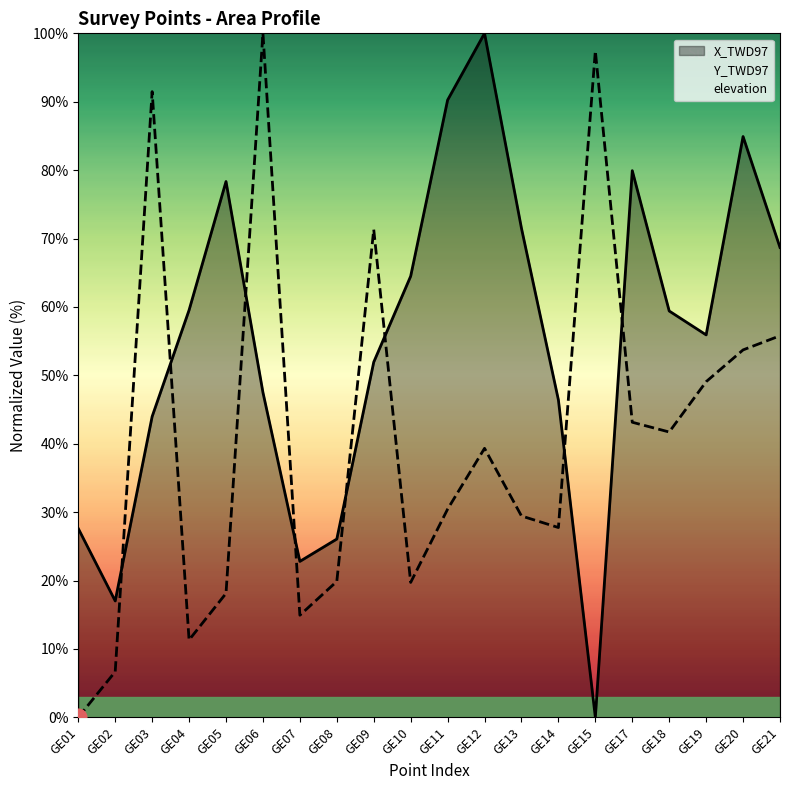

Which series has the largest range (max minus min)?

X_TWD97